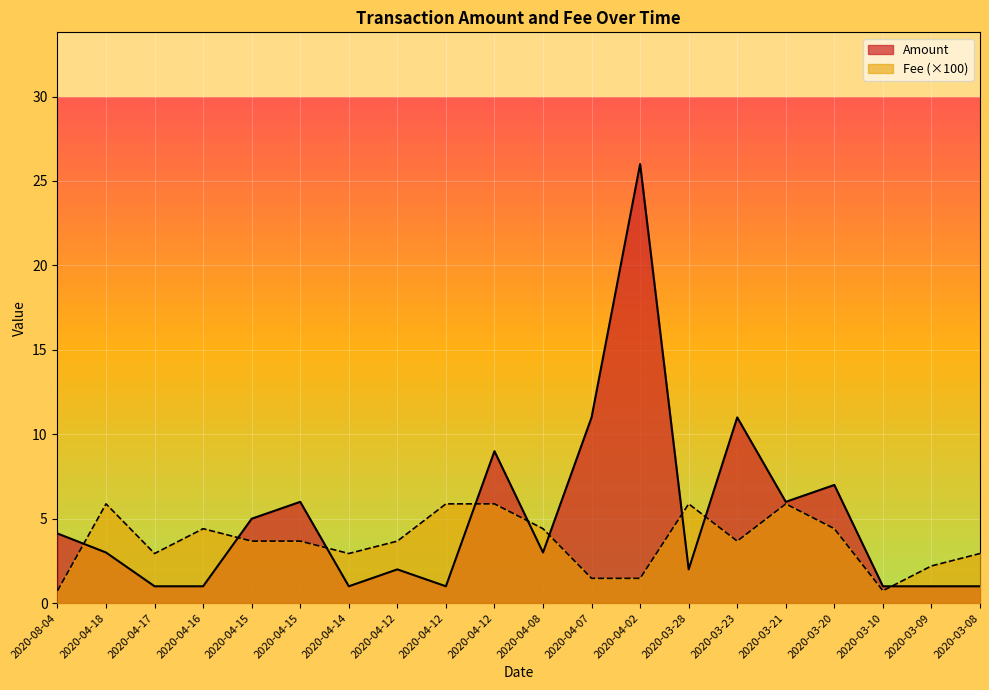

At which label does Fee reach its minimum?

2020-08-04